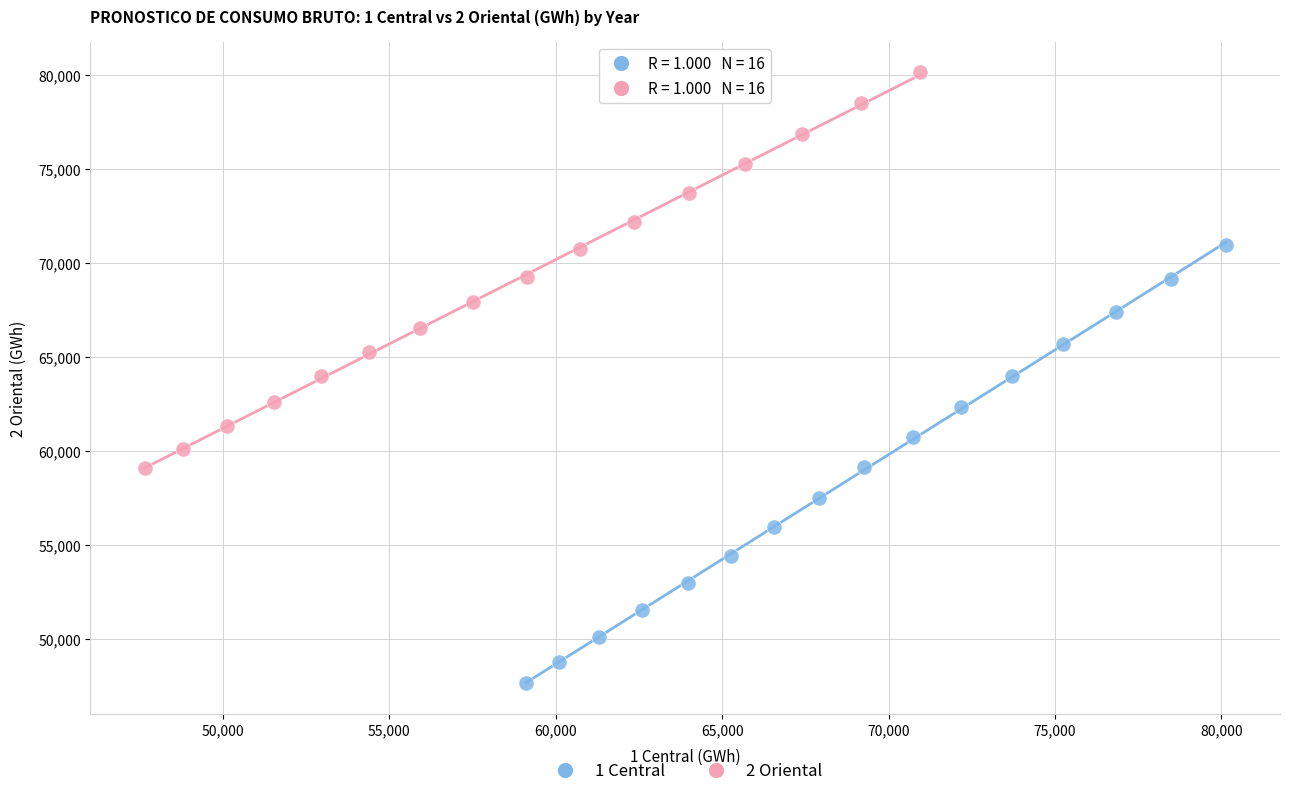

Which series contains the lowest Y value?

1 Central